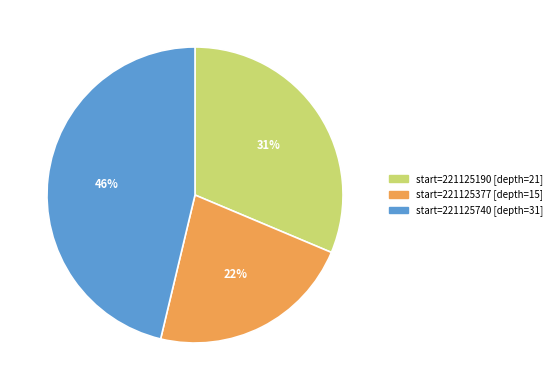

Is there any slice that represents more than half of the pie?

No